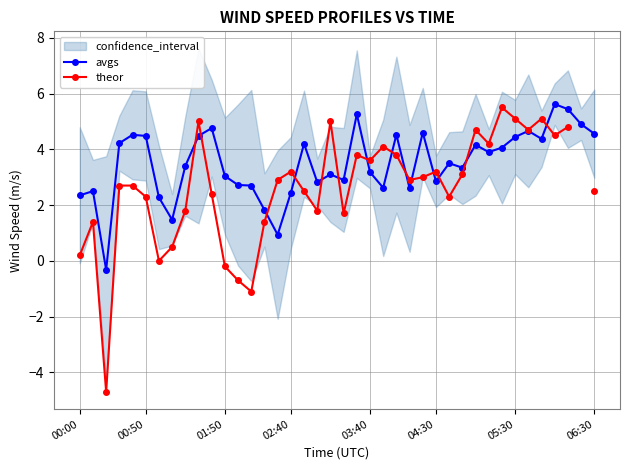

At which category is the sum across all series the highest?

37